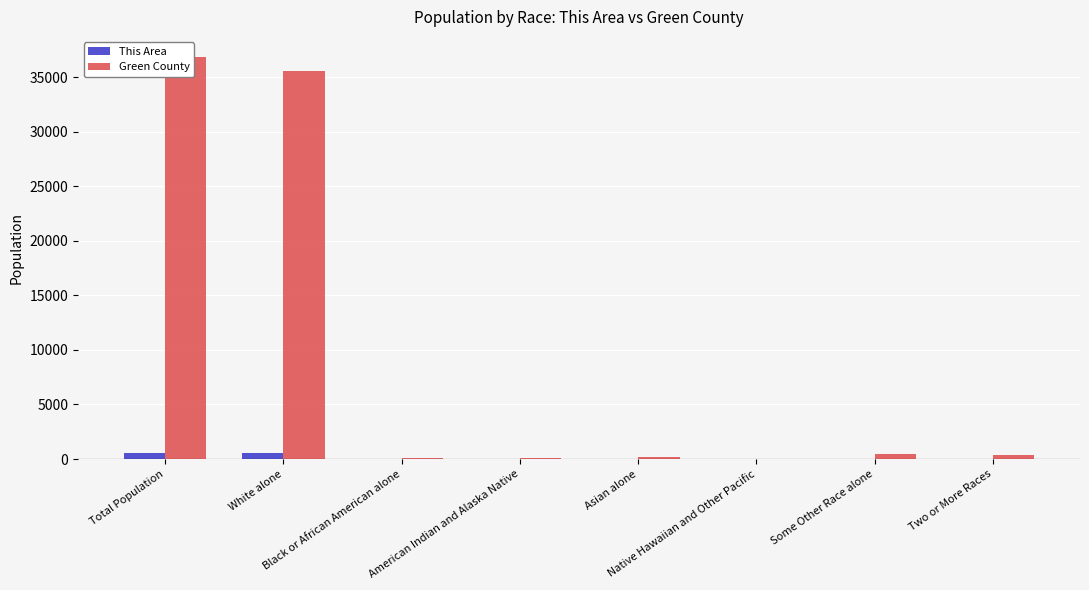

Where does the Green County series first go above 345?

Total Population